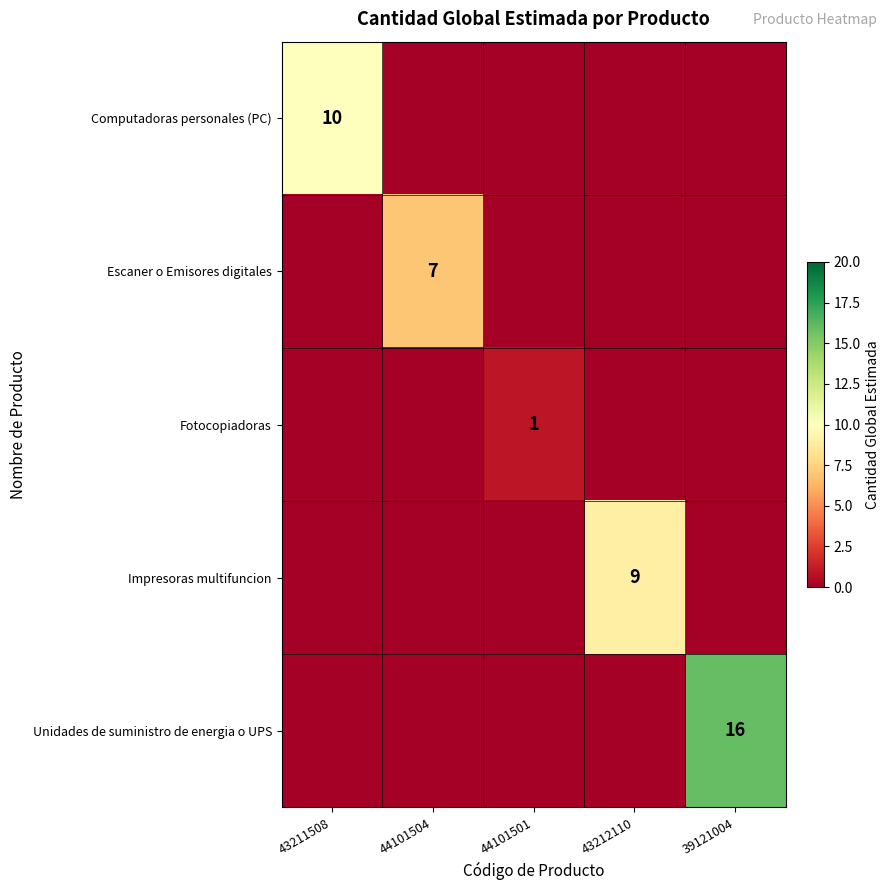

Is it true that Computadoras personales (PC) equals 10 at 43211508?

True